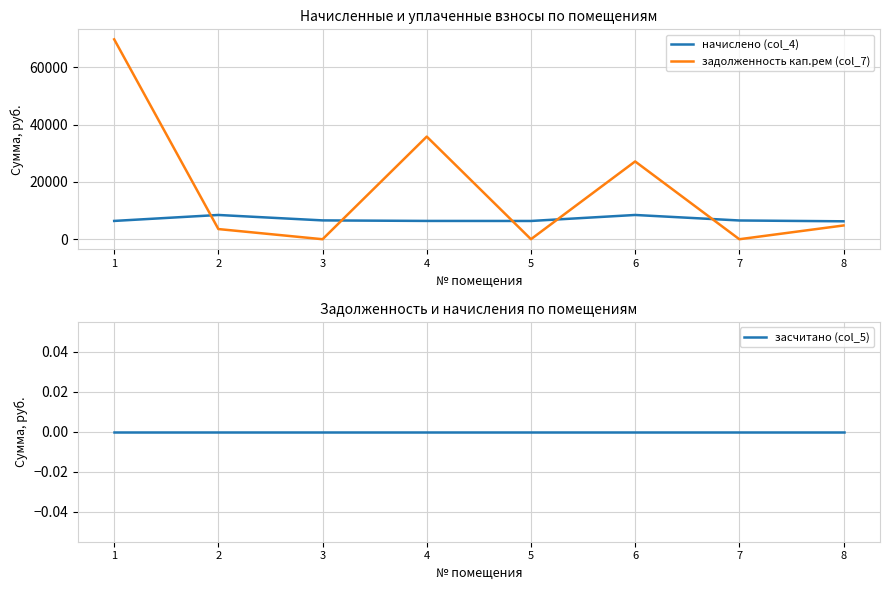

Where is the first local minimum for задолженность кап.рем (col_7)?

3